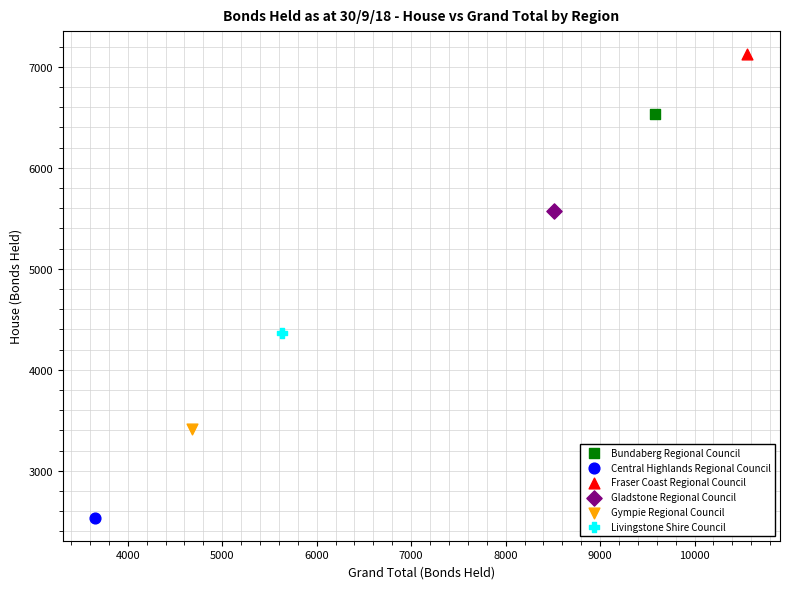

What are all the series names shown in the legend?

Bundaberg Regional Council, Central Highlands Regional Council, Fraser Coast Regional Council, Gladstone Regional Council, Gympie Regional Council, Livingstone Shire Council